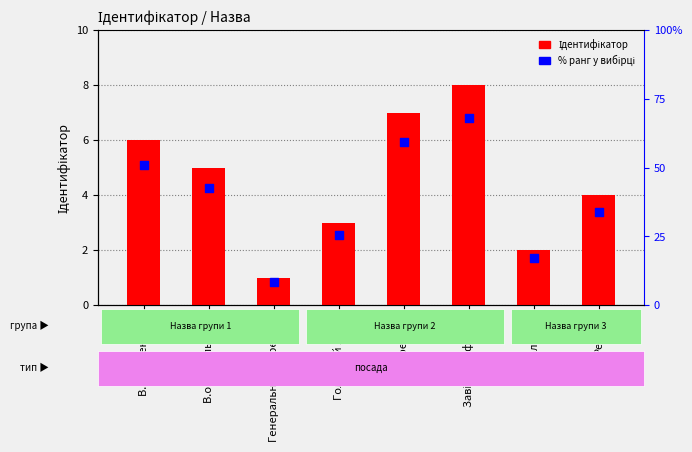

What are all the series names shown in the legend?

Ідентифікатор, % ранг у вибірці